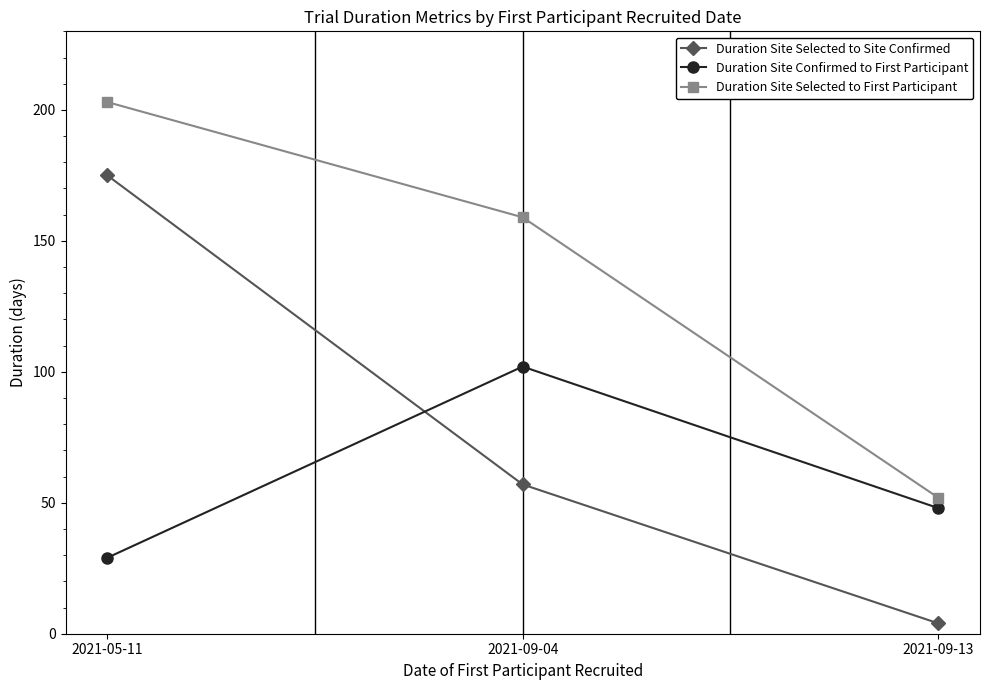

Between 2021-05-11 and 2021-09-04, which series saw the biggest shift?

Duration Site Selected to Site Confirmed